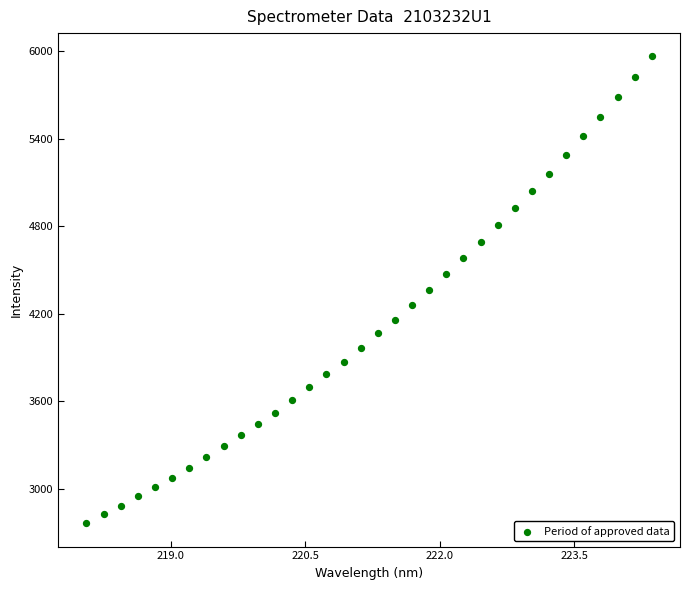

What is the range of Y values (max minus min)?

3197.6